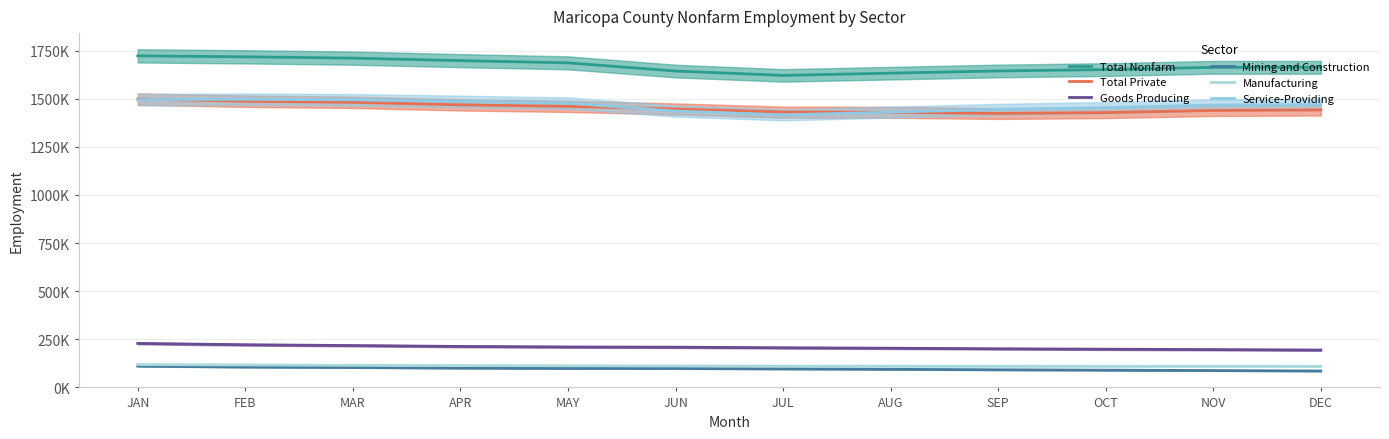

What is the label of the 6th point from the left?

JUN